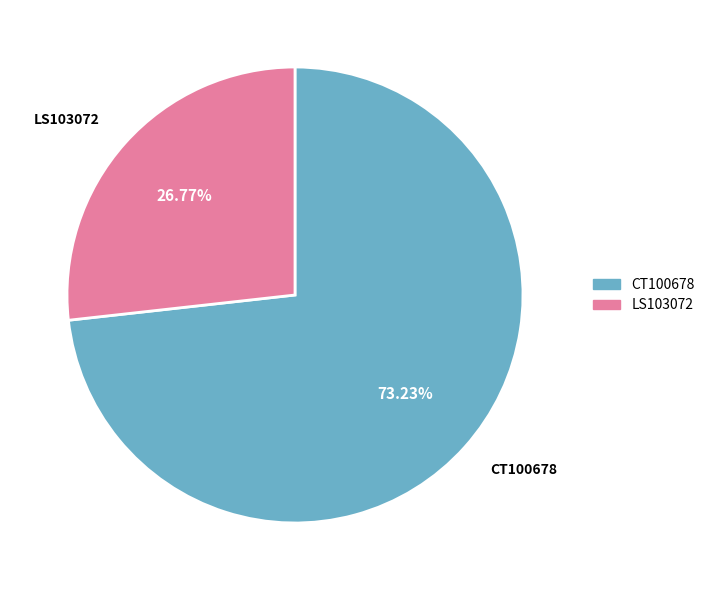

Which slice is the smallest?

LS103072